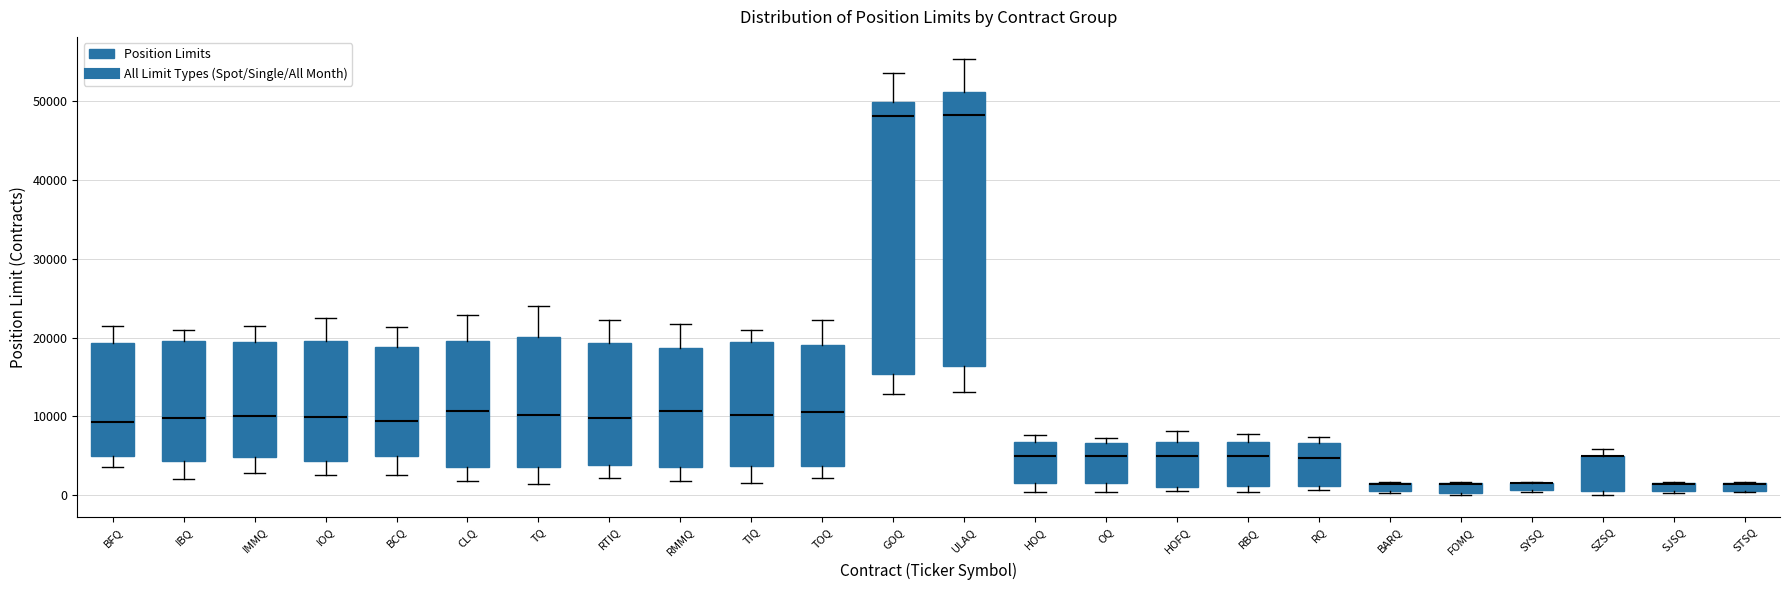

Where is the upper edge of the box for SYSQ on the y-axis? The values are not printed on the chart, so give them approximately, as read against the axis.

2000